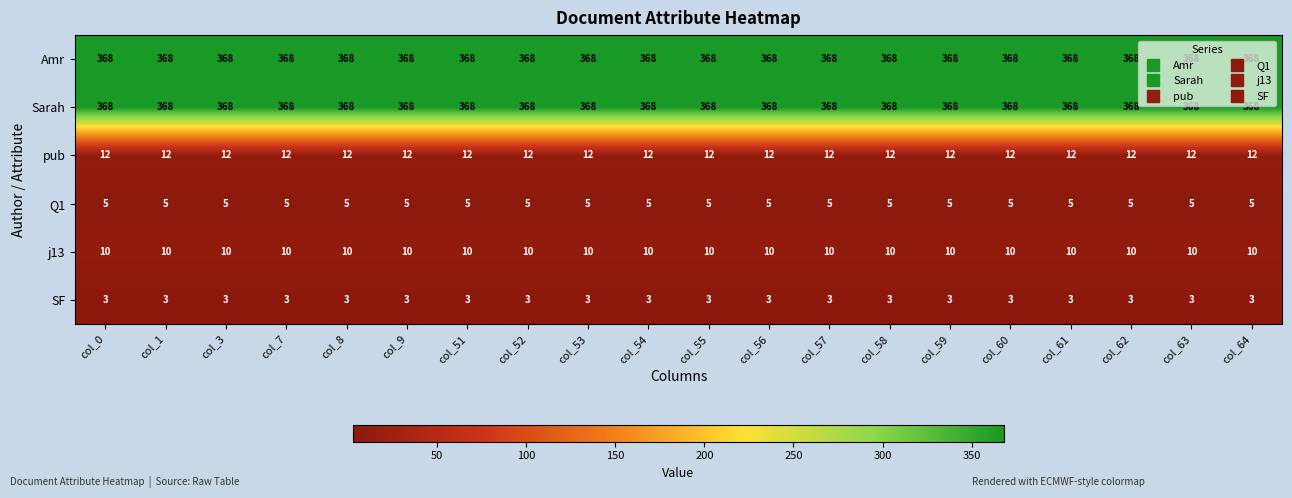

The j13 series shows 18 at col_3. True or false?

False